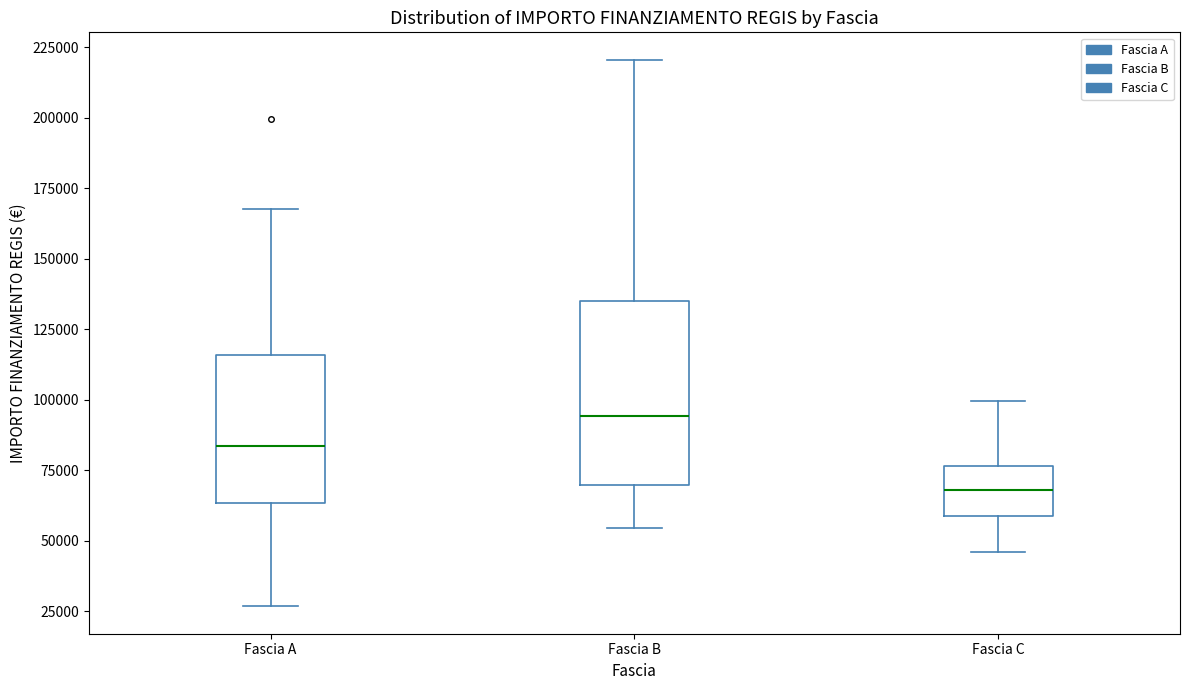

Which box is the tallest, from its lower edge to its upper edge?

Fascia B